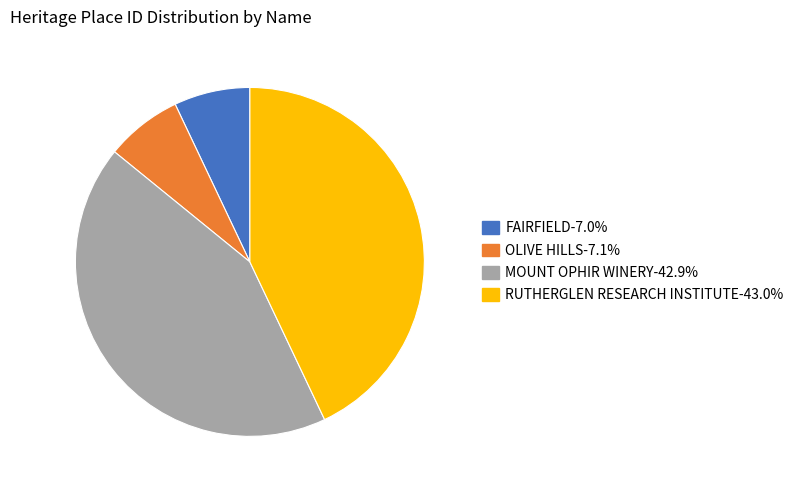

Is there any slice that represents more than half of the pie?

No